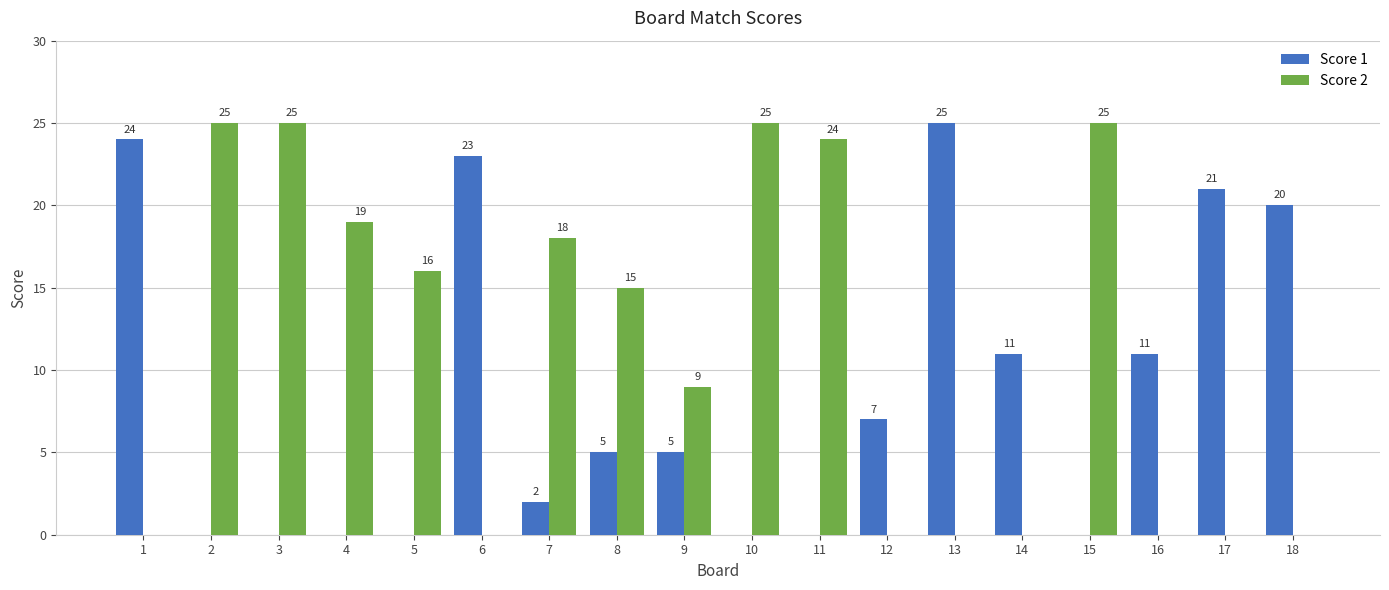

How many data points does each series have?

18